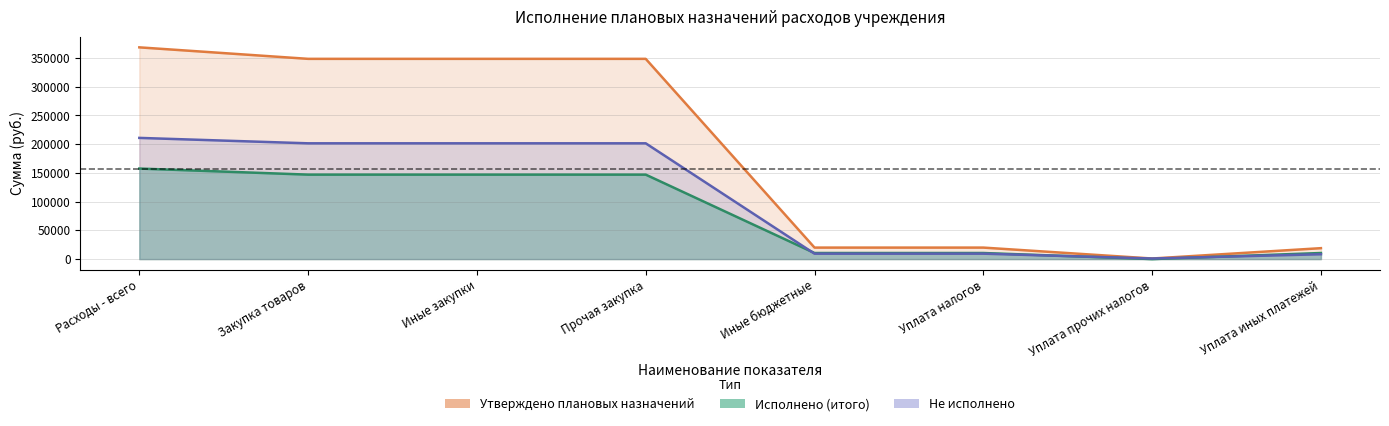

The Исполнено (итого) series shows 157526.2 at Расходы - всего. True or false?

True